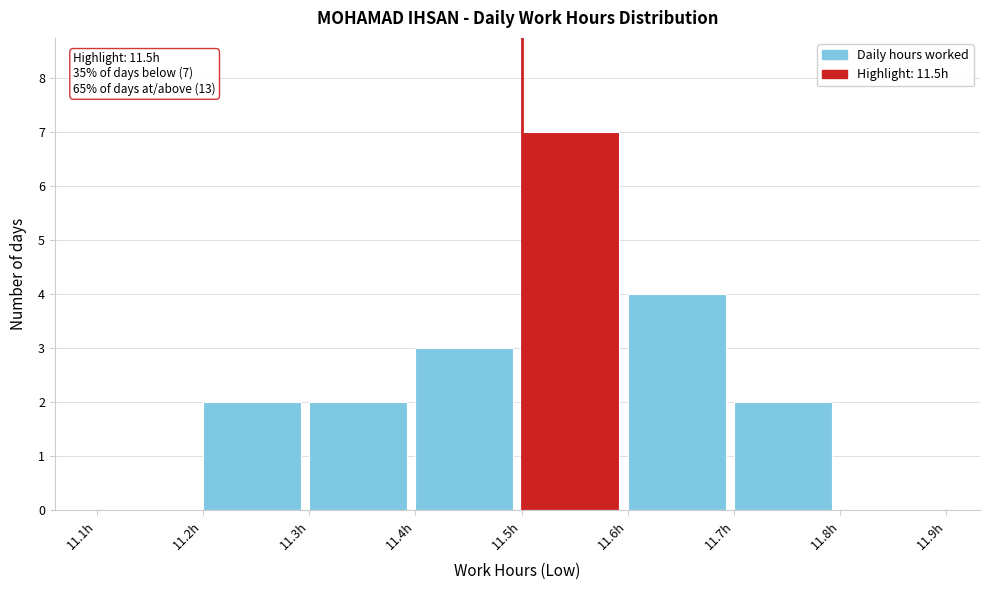

Which range on the x-axis has the tallest bar?

11.5 to 11.6